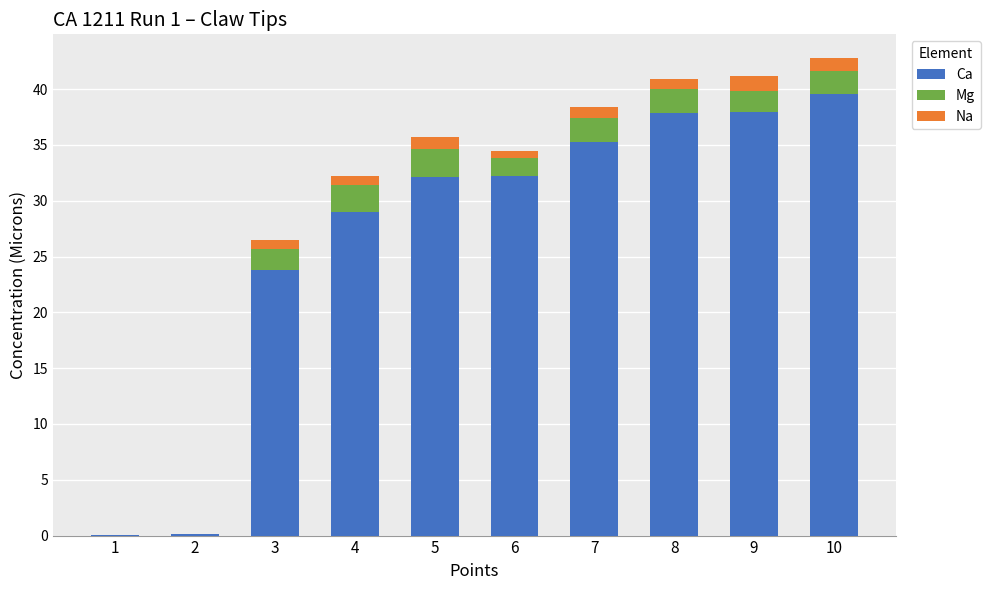

How many distinct data groups are displayed?

3